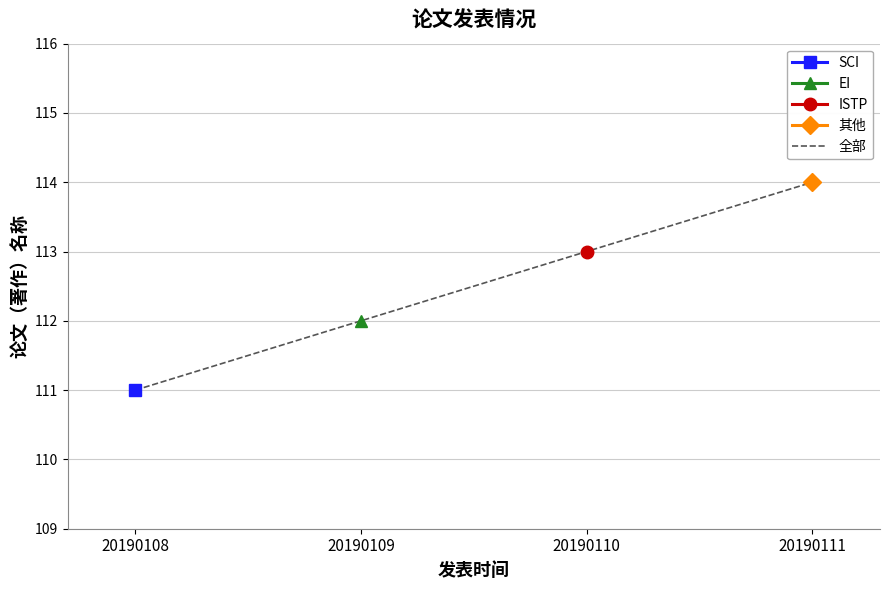

Is it true that the value at 20190109 is 112?

True